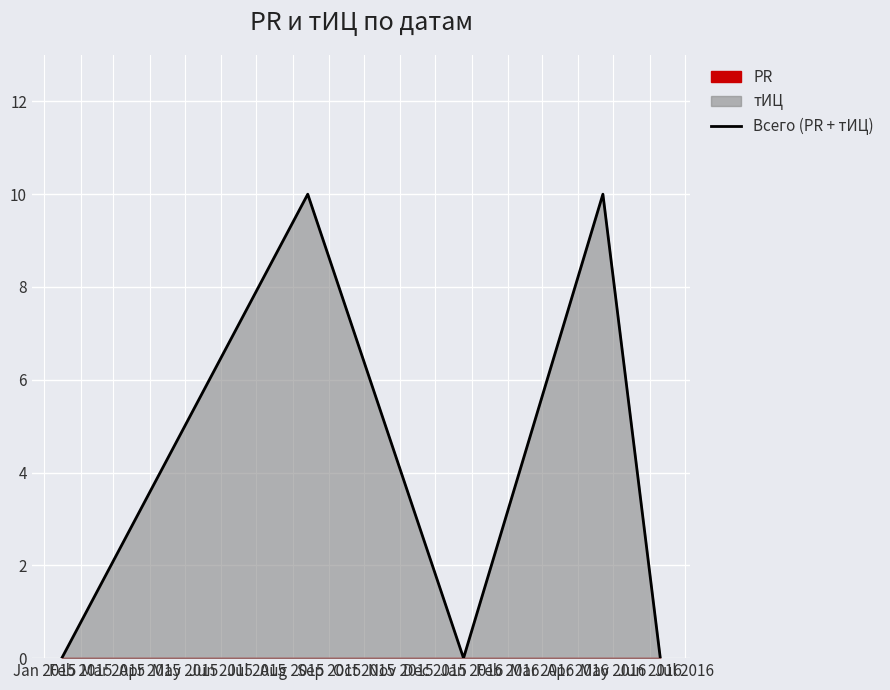

Reading left to right, what are all the values shown in this chart?

0	10	0	10	0